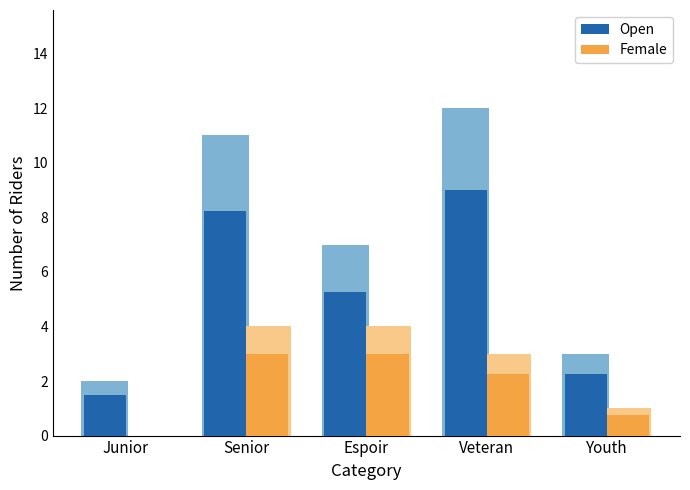

What is the value of the Female bar at the 5th from the left?

0.8